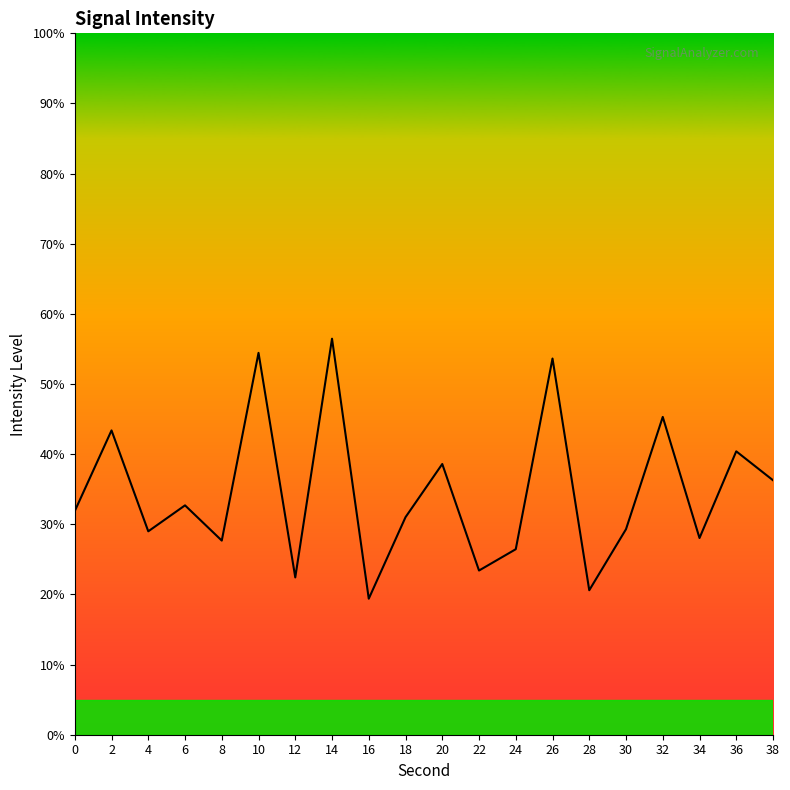

What is the ratio of the value at 16 to the value at 36?

0.5